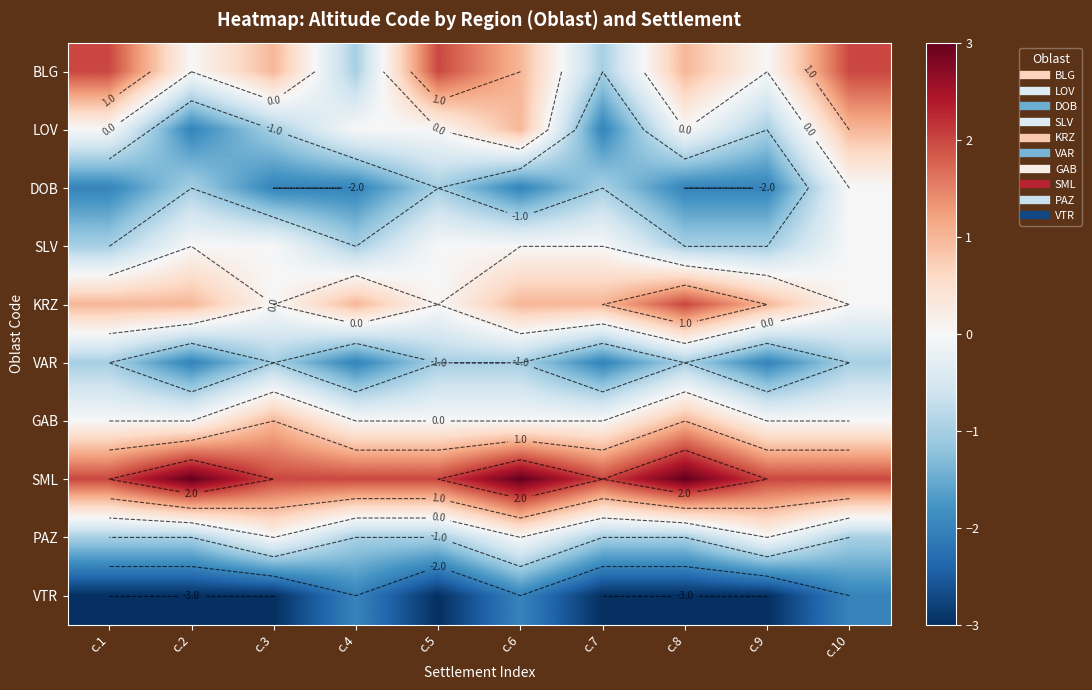

Which series has the largest total across all categories?

SML